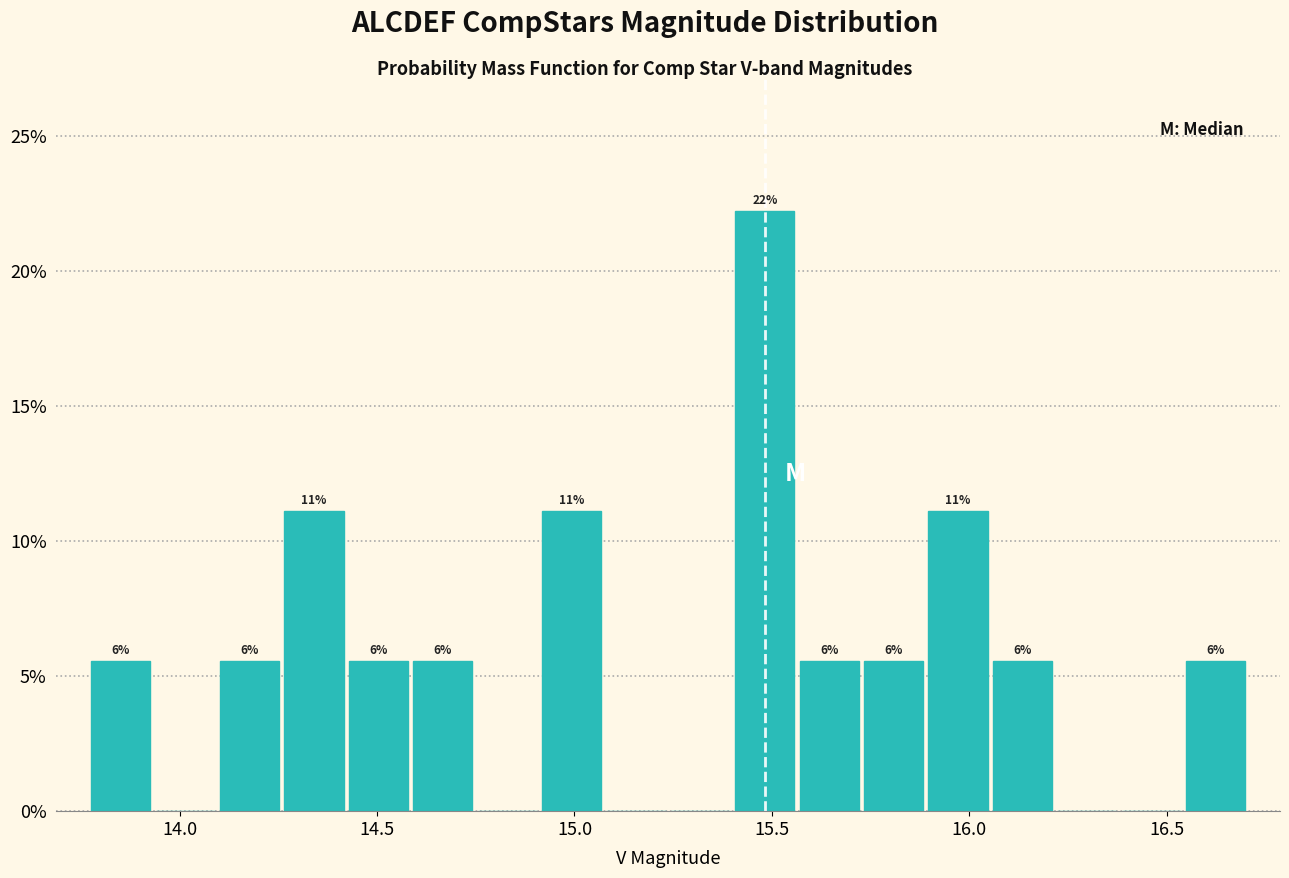

Around what value on the x-axis is the tallest bar? Give the approximate position of its centre, as read against the axis.

15.50